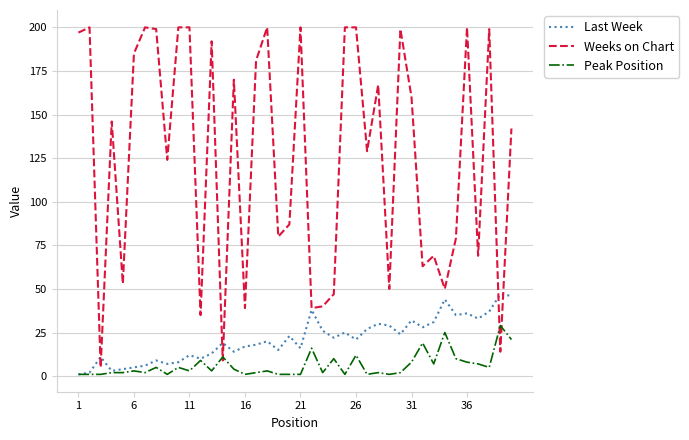

What is the maximum value shown in the chart?

200